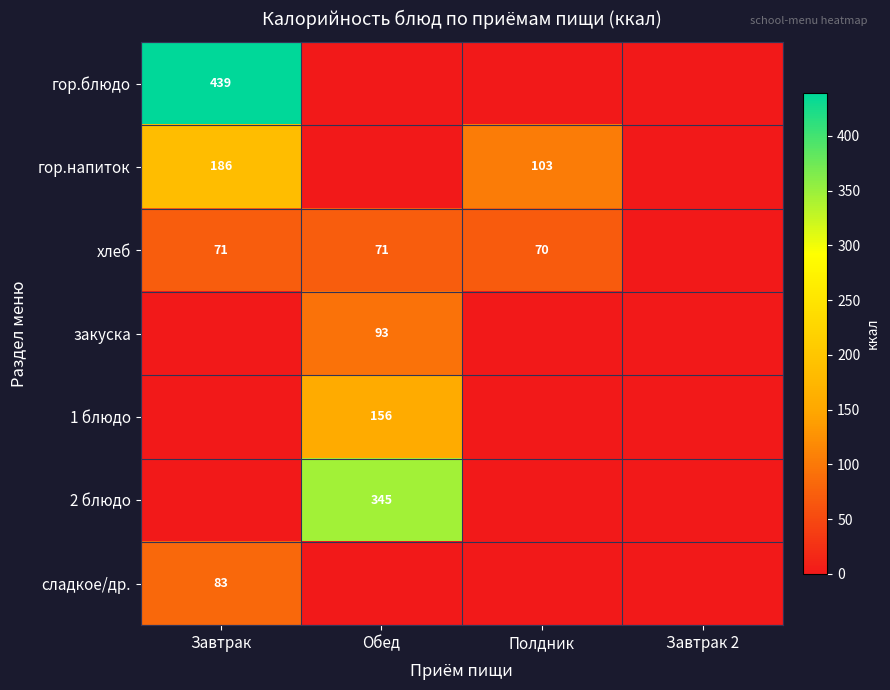

Is it true that гор.напиток equals 186 at Завтрак?

True